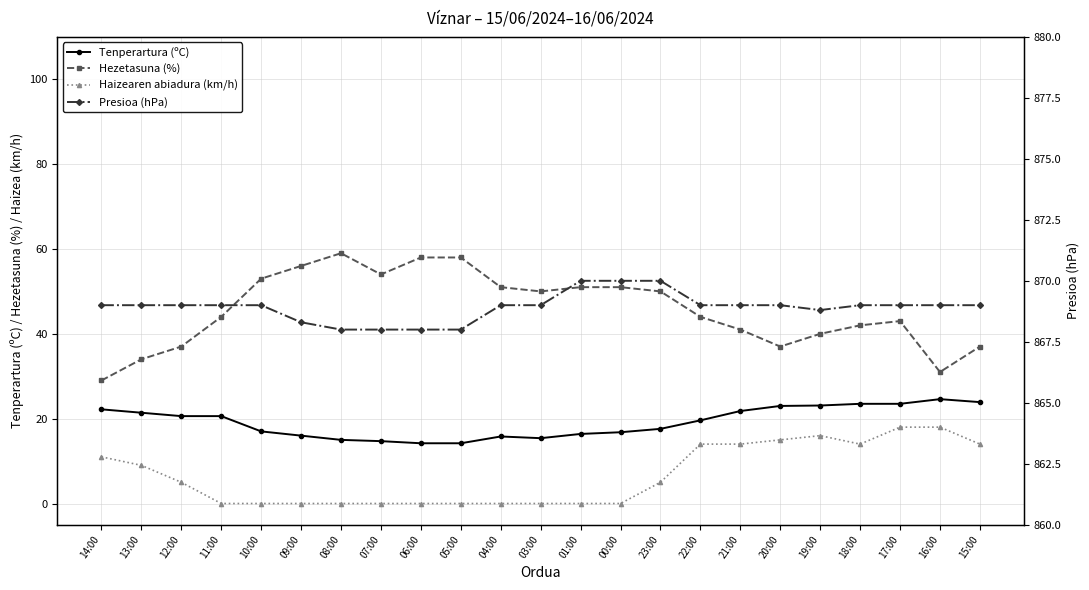

List the series in order of their peak value, lowest first.

Haizearen abiadura (km/h), Tenperartura (ºC), Hezetasuna (%), Presioa (hPa)